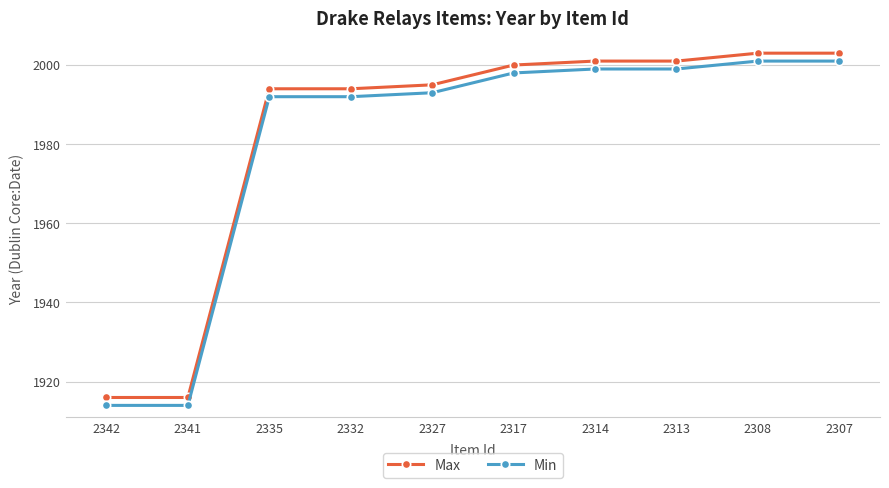

What is the difference between the maximum and second lowest values in the Max series?

87